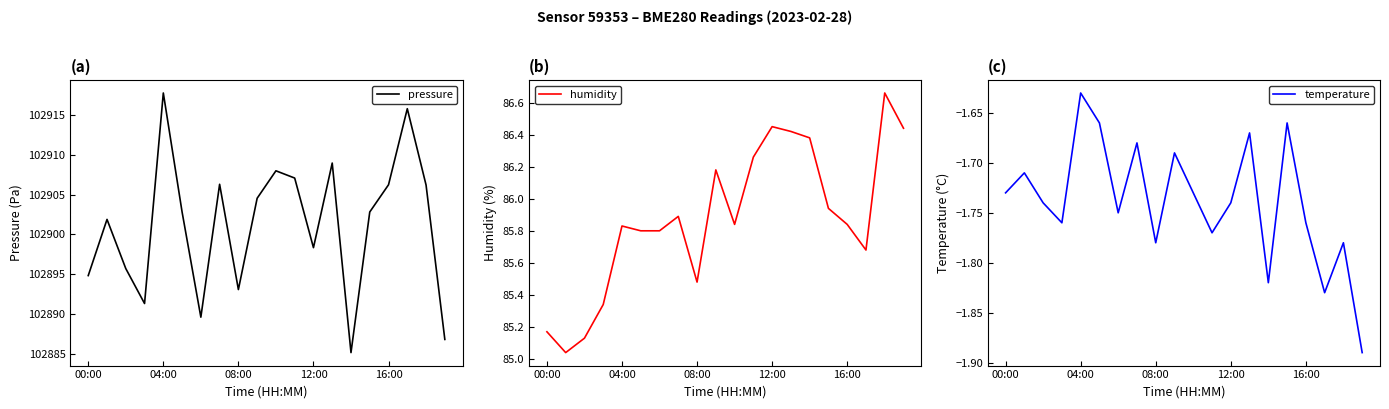

What is the average value of the pressure series?

102901.2